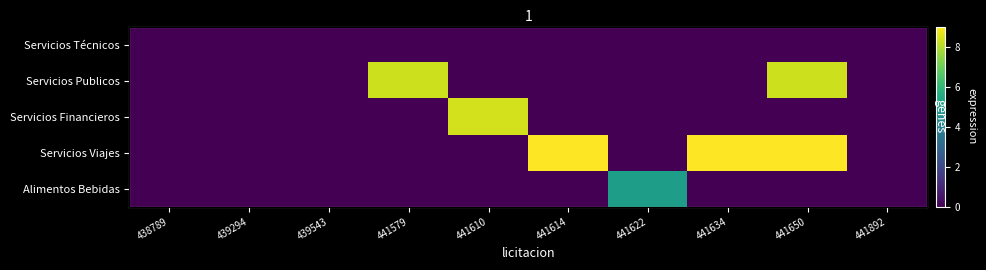

What is the difference between the highest and lowest values at 441622?

50000000